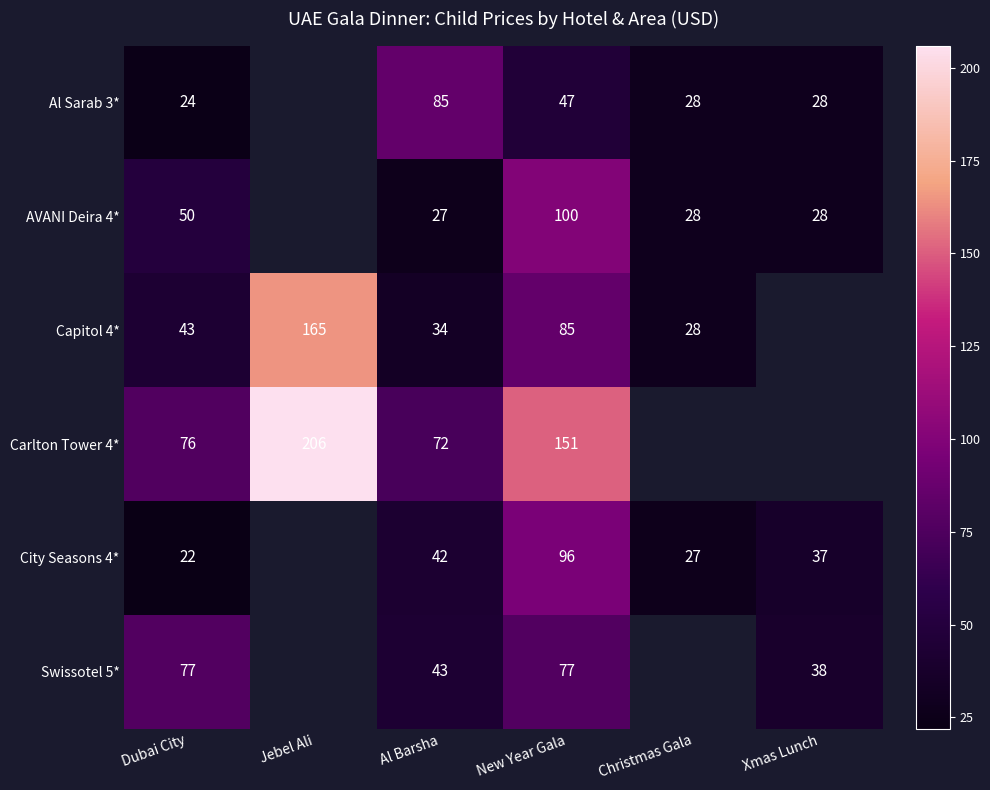

Which series changed the most between Al Barsha and New Year Gala?

Carlton Tower 4*